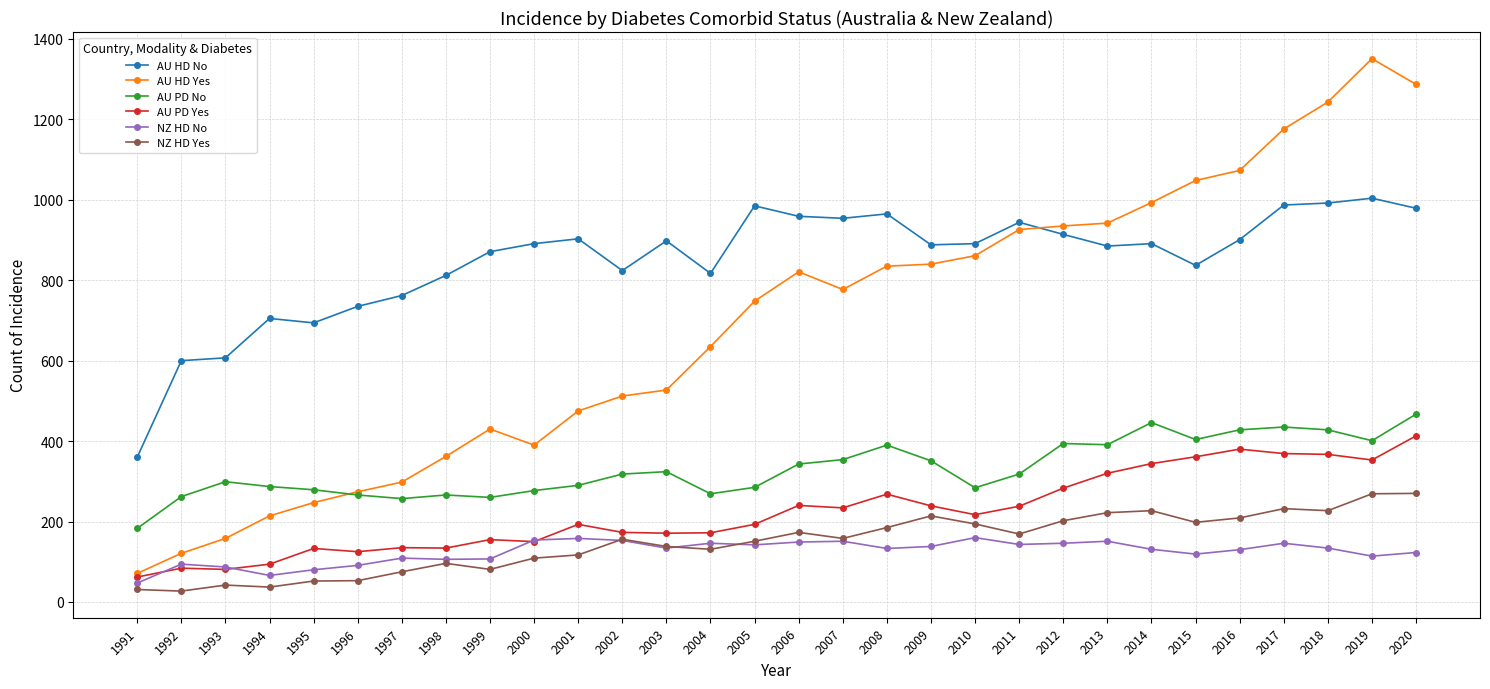

At which label does AU PD Yes first exceed 217?

2006